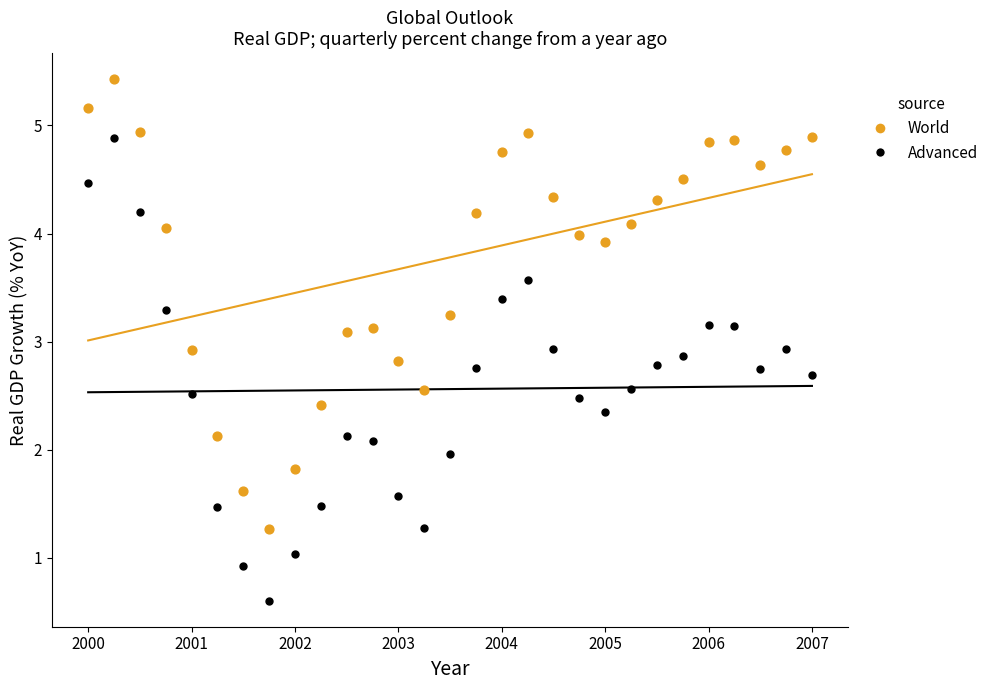

Which series reaches the maximum Y coordinate?

World